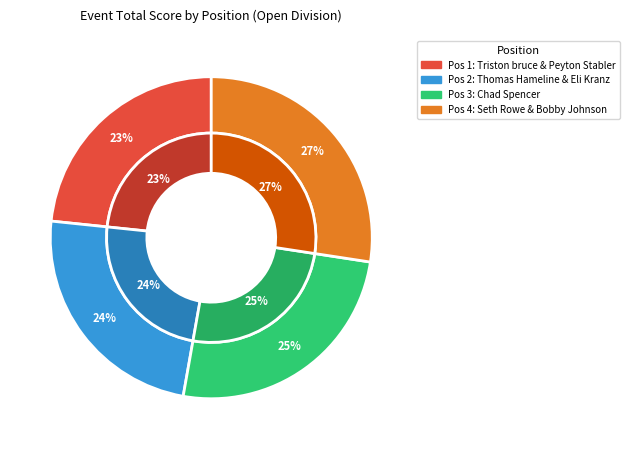

To the nearest percent, what portion does 2 represent?

24%